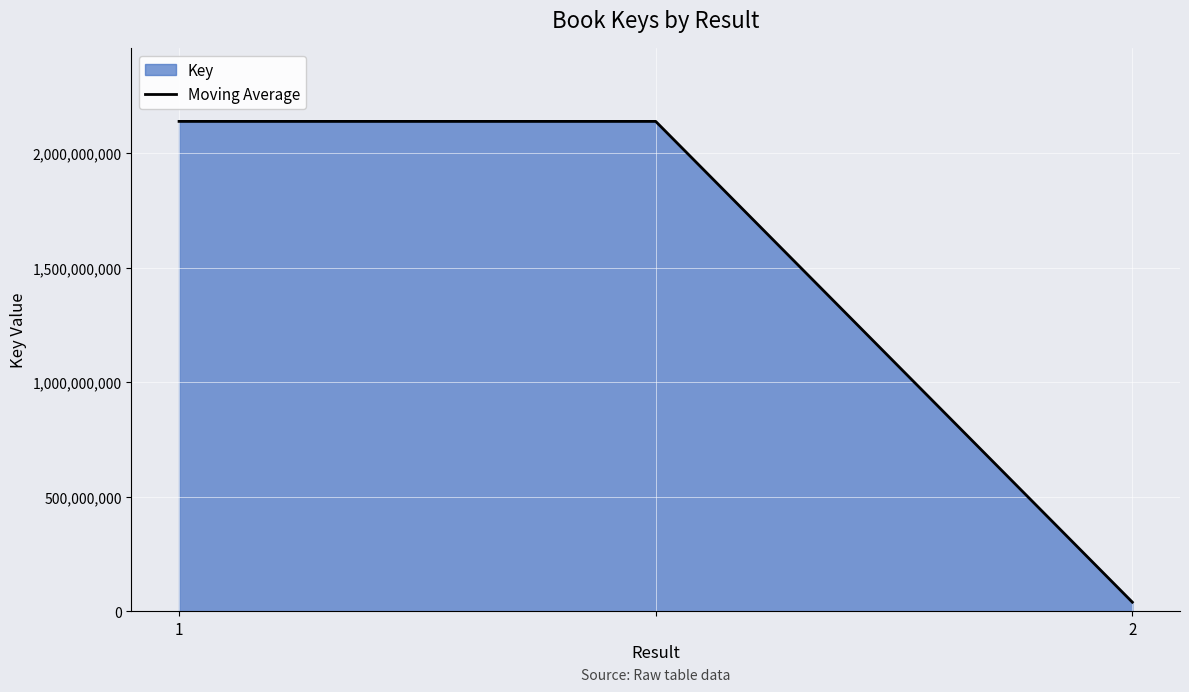

What is the difference between the maximum and minimum values?

2097532629